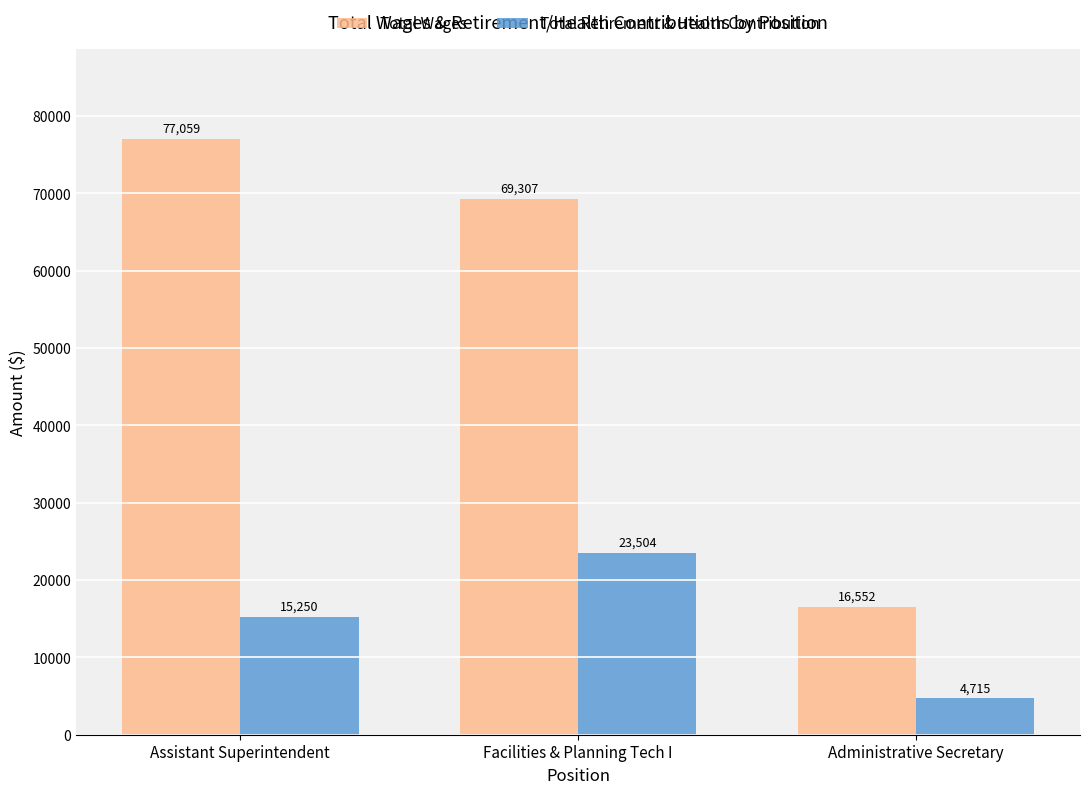

Rank the categories by Total Wages value from lowest to highest.

Administrative Secretary, Facilities & Planning Tech I, Assistant Superintendent